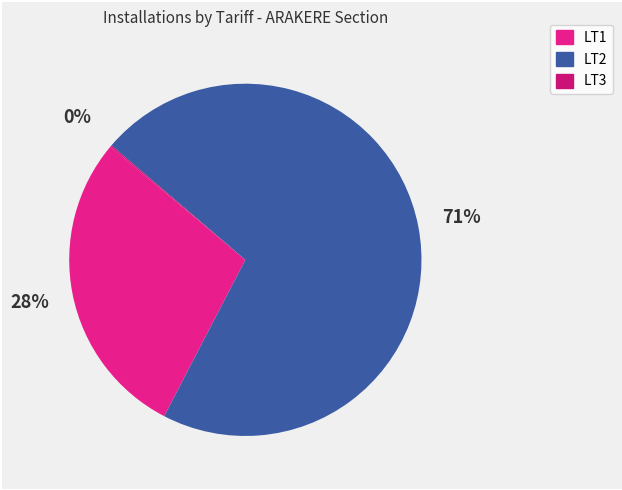

Which slice represents more than half of the pie?

LT2